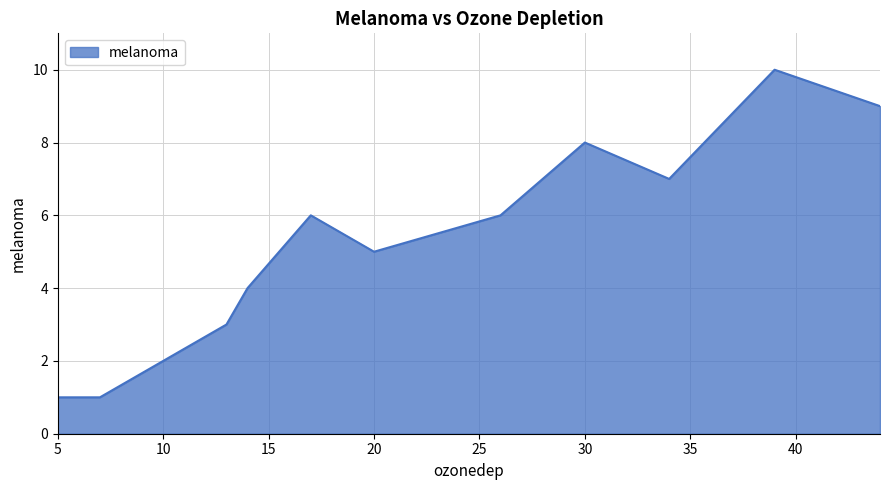

Does the chart display data point markers on the line(s)?

No